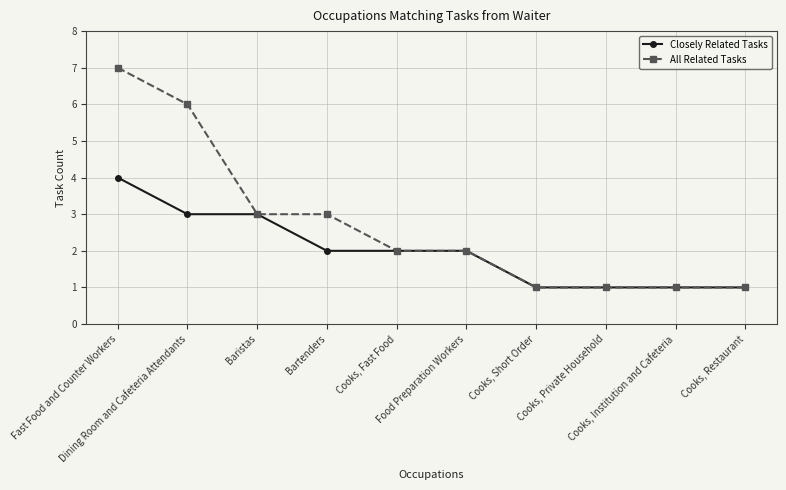

Which series has the largest total across all categories?

All Related Tasks